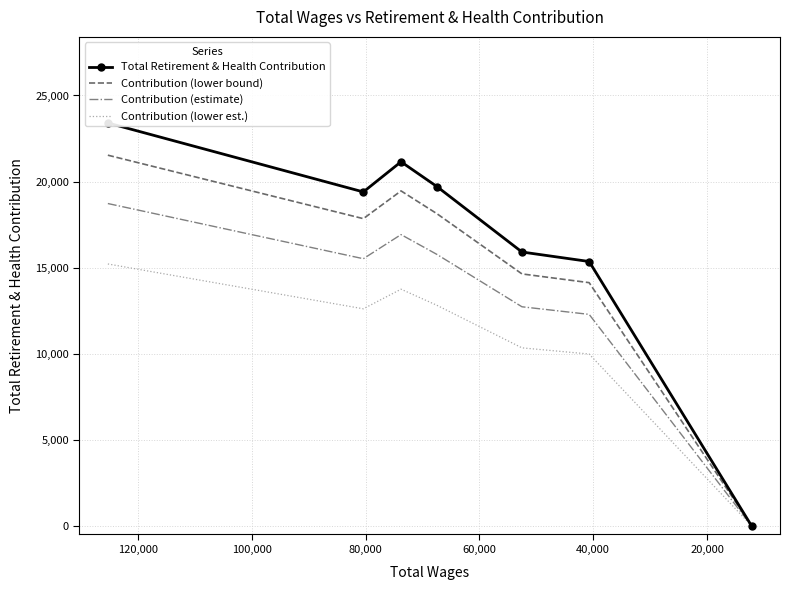

Reading left to right, transcribe all the data shown in this chart.

Total Retirement & Health Contribution: 23404.0	19397.0	21149.0	19712.0	15907.0	15355.0	0.0
Contribution (lower bound): 21531.7	17845.2	19457.1	18135.0	14634.4	14126.6	0.0
Contribution (estimate): 18723.2	15517.6	16919.2	15769.6	12725.6	12284.0	0.0
Contribution (lower est.): 15212.6	12608.1	13746.9	12812.8	10339.6	9980.8	0.0